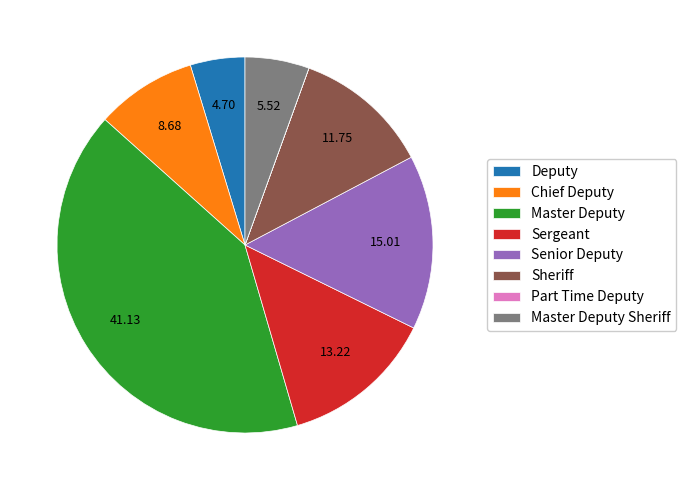

Combined, do Sergeant and Senior Deputy account for over 50%?

No